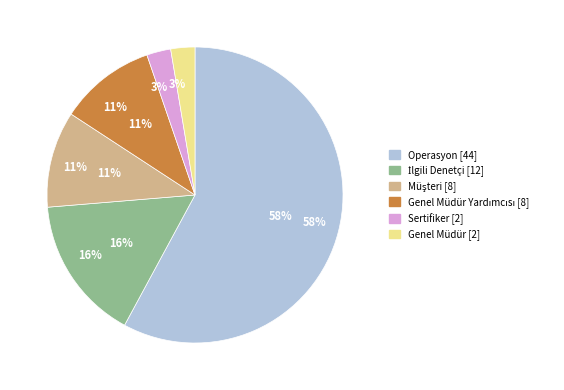

Which slice is the largest?

Operasyon